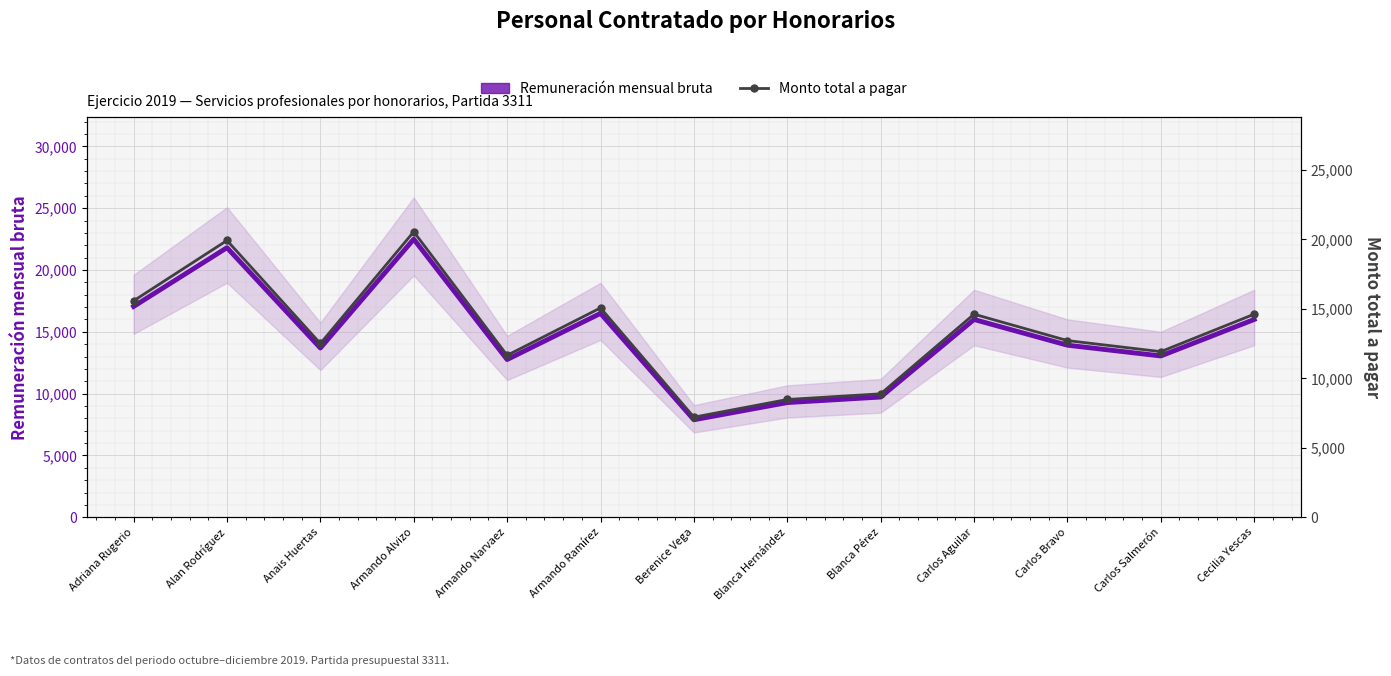

True or false: Remuneración mensual bruta and Monto total a pagar cross at least once.

False